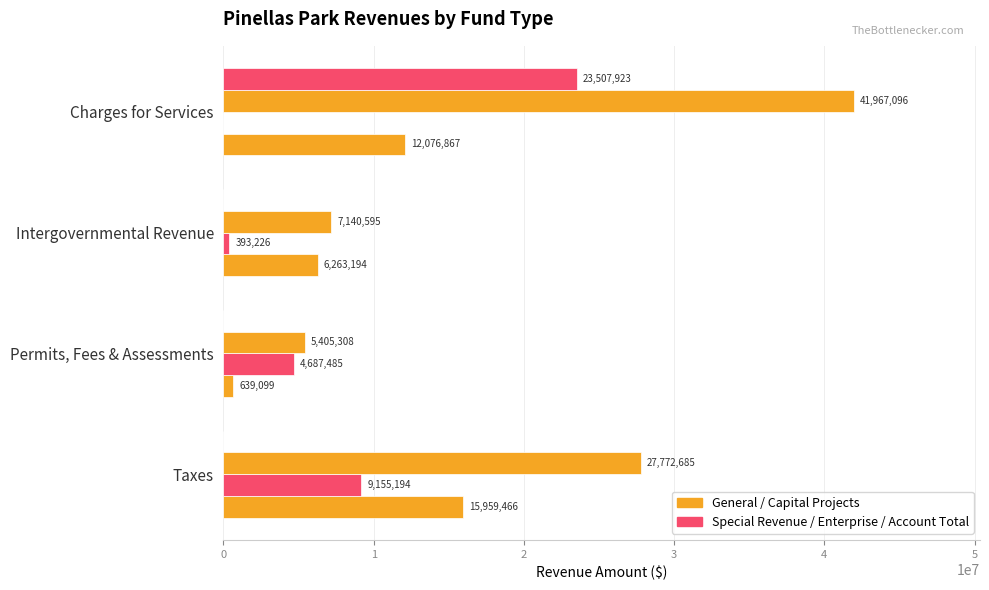

Count the number of data series in this chart.

4